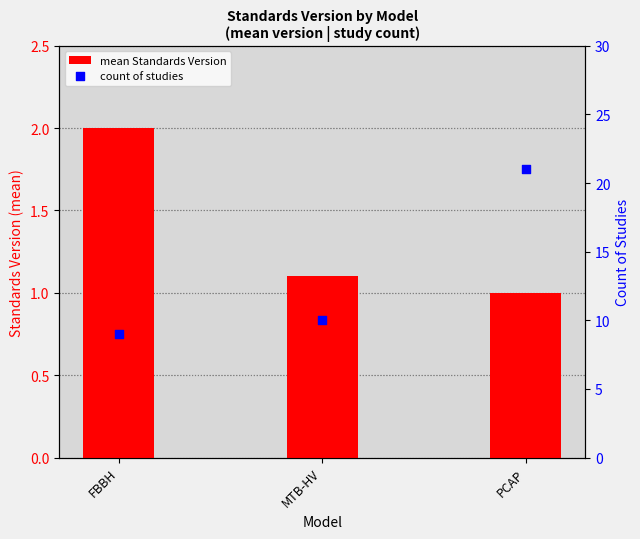

Which series has the largest total across all categories?

count of studies